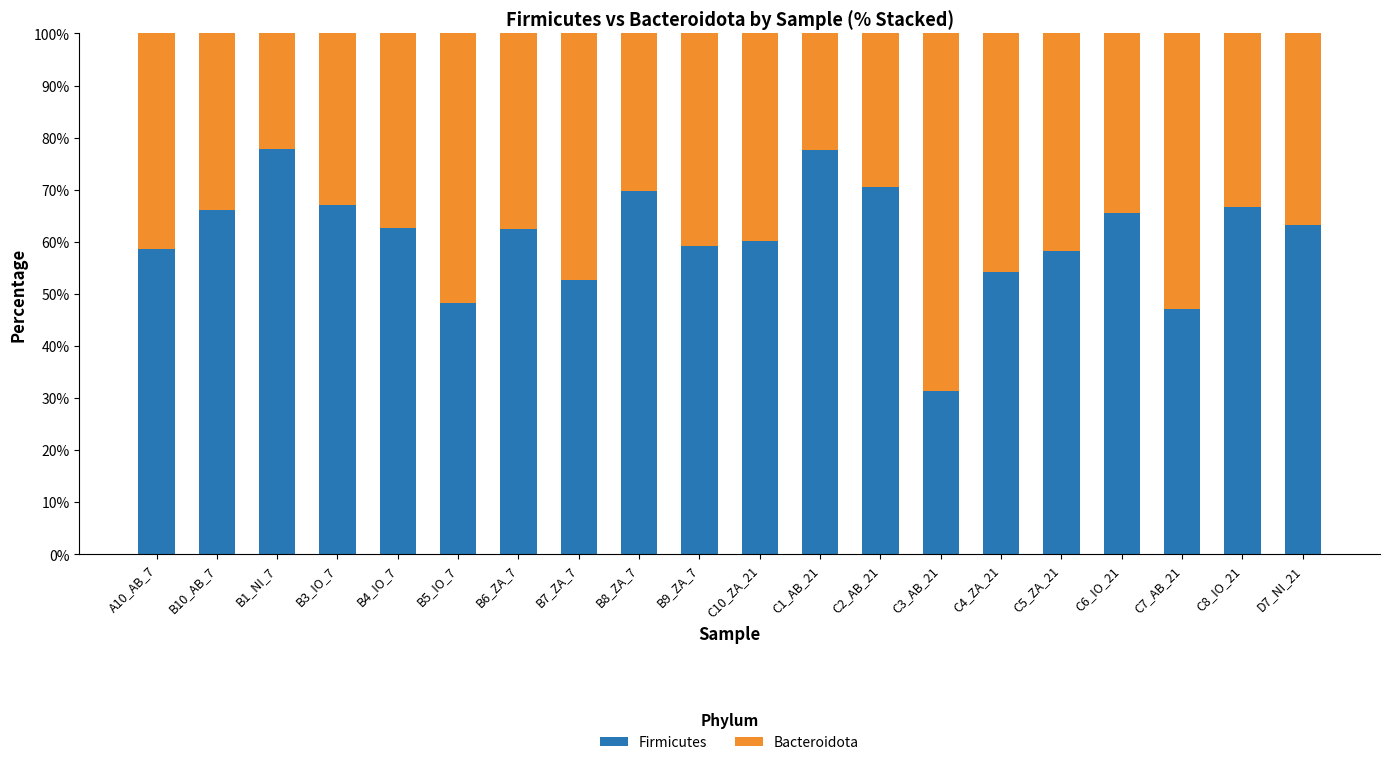

What is the difference between the maximum and minimum values in the Firmicutes series?

46.3